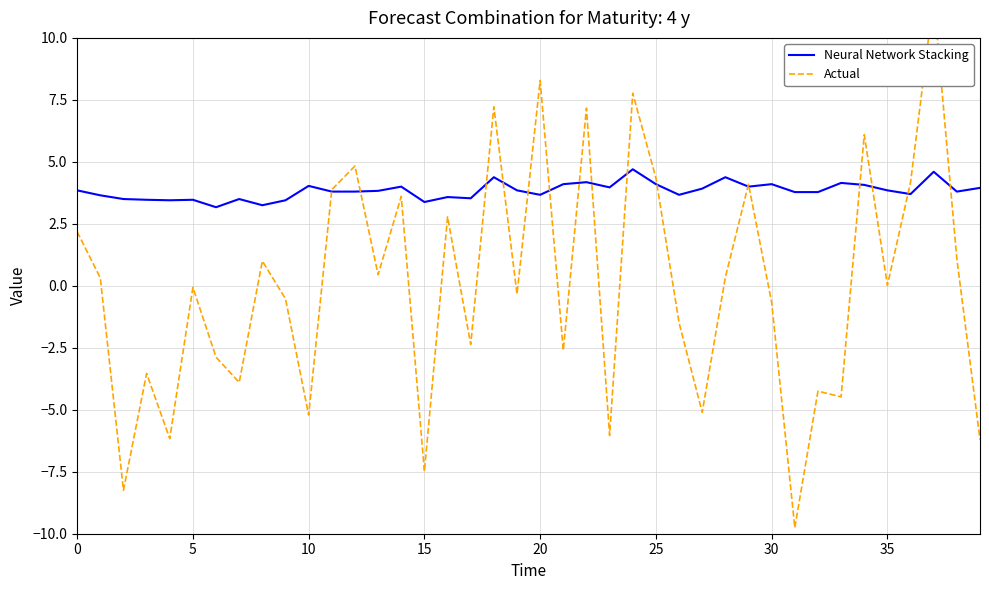

How many negative values does the Actual series have?

20